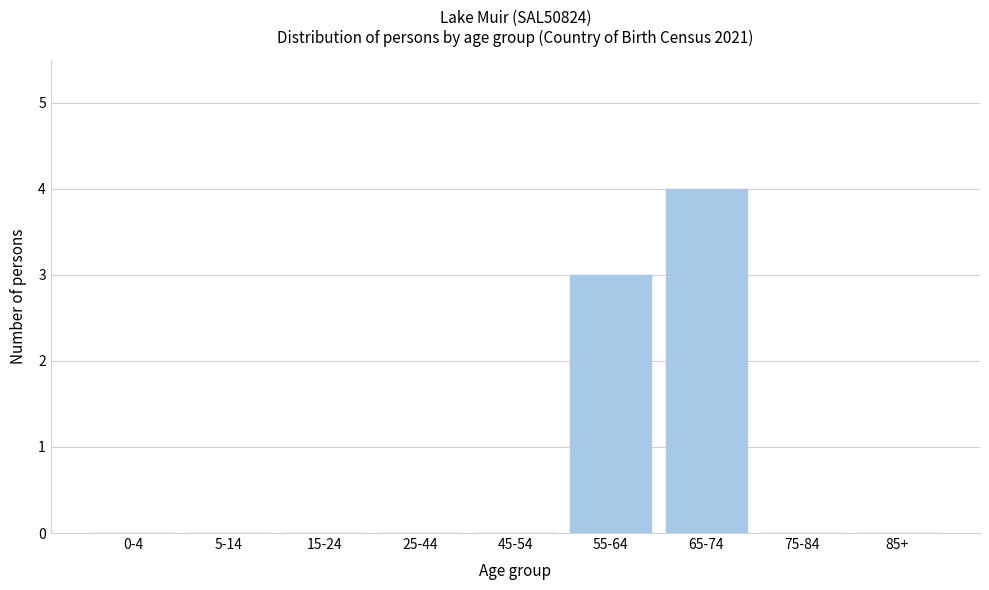

Reading left to right, transcribe all the data shown in this chart.

0-4=0	5-14=0	15-24=0	25-44=0	45-54=0	55-64=3	65-74=4	75-84=0	85+=0